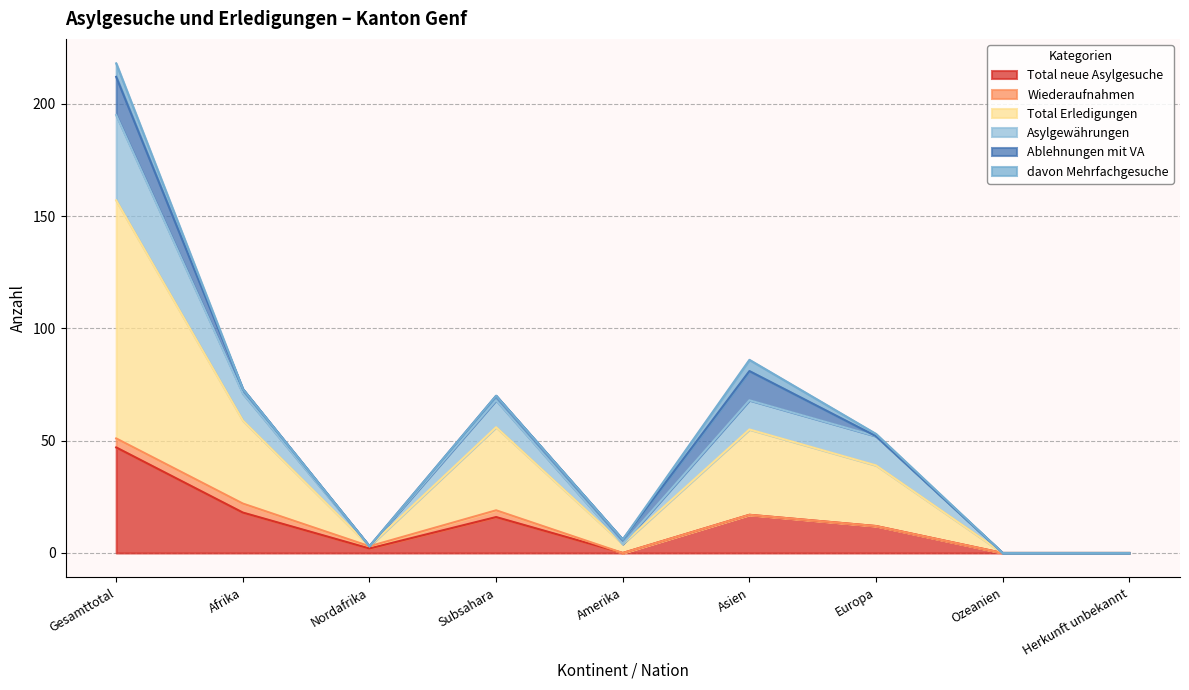

Which label corresponds to the smallest value in the chart?

Amerika